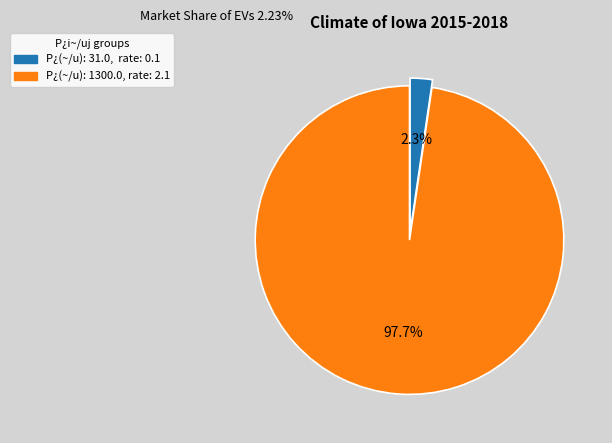

Which slice is the largest?

2.1